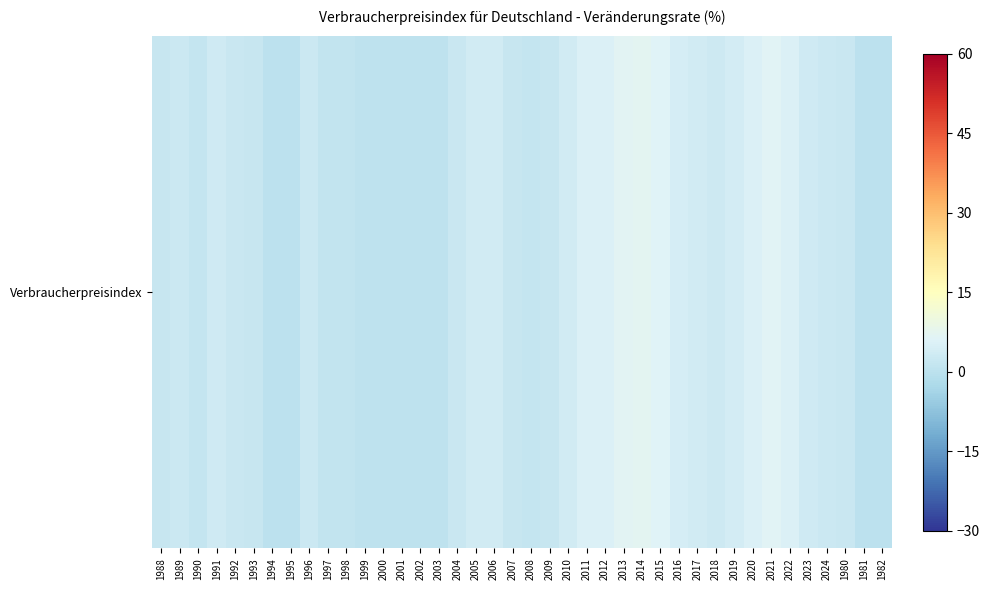

Rank the categories by value from highest to lowest.

2014, 2013, 2021, 2015, 2012, 2020, 2022, 2011, 2016, 2019, 2017, 2006, 2005, 2010, 2023, 1991, 2018, 1989, 1996, 2024, 2004, 1980, 1992, 2009, 1988, 1993, 2007, 1990, 2008, 1997, 1998, 1999, 2000, 2001, 2002, 2003, 1982, 1994, 1995, 1981